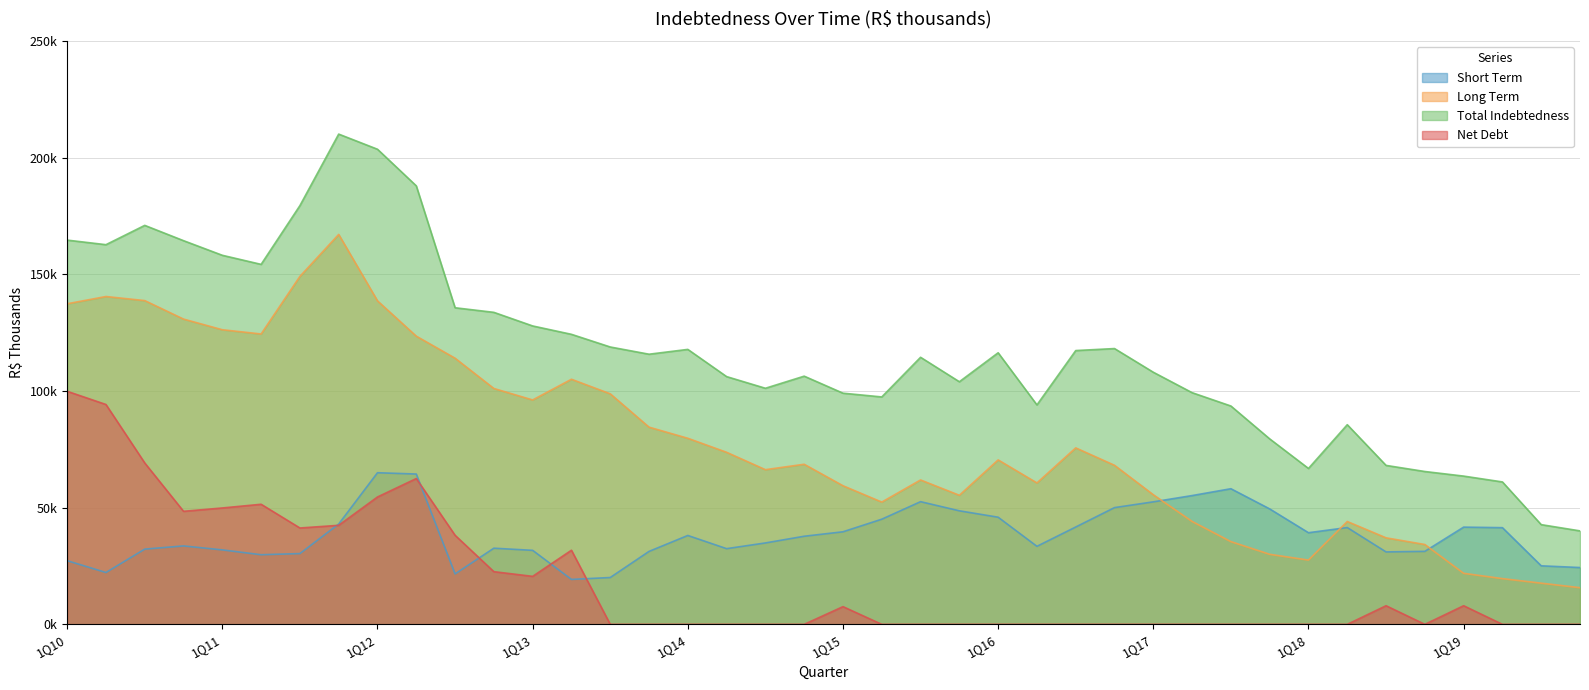

Reading left to right, what are all the values shown in this chart?

Short Term: 27295	22224	32245	33619	31918	29844	30339	43005	64998	64437	21625	32642	31724	19262	20074	31268	38102	32446	34896	37769	39677	45075	52589	48674	45927	33446	41724	50045	52514	55205	58140	49487	39278	41496	31048	31290	41679	41445	25091	24352
Long Term: 137426	140538	138792	130863	126296	124477	149167	167161	138677	123543	114097	101111	96200	105070	98829	84538	79767	73758	66310	68626	59421	52414	61896	55330	70493	60625	75648	68182	55562	44111	35461	30024	27550	44088	37089	34232	21875	19602	17651	15714
Total Indebtedness: 164721	162762	171037	164482	158214	154321	179506	210166	203675	187980	135722	133753	127924	124332	118903	115806	117869	106204	101206	106395	99098	97489	114485	104004	116420	94071	117372	118227	108076	99316	93601	79511	66828	85584	68137	65522	63554	61047	42742	40066
Net Debt: 99912	94248	69185	48457	49891	51476	41307	42455	54601	62510	38184	22582	20575	31772	0	0	0	0	0	0	7592	0	0	0	0	0	0	0	0	0	0	0	0	0	7980	0	7980	0	0	0